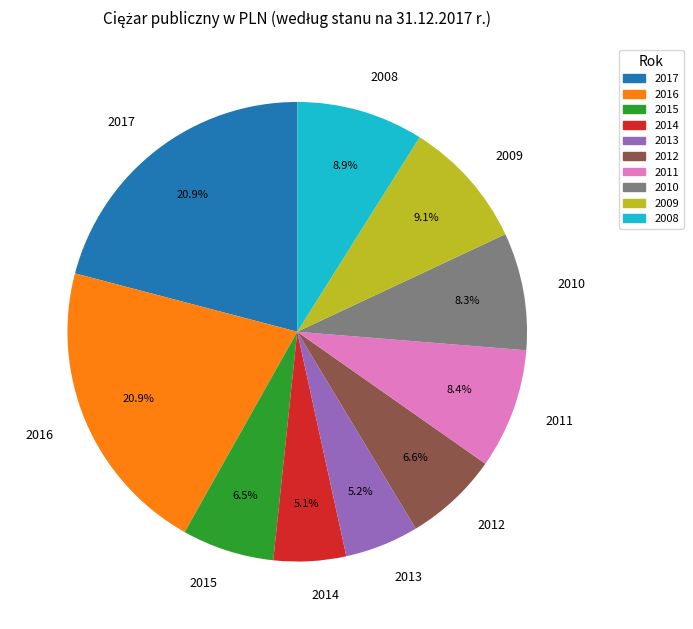

Do 2014 and 2017 together represent more than half of the pie?

No